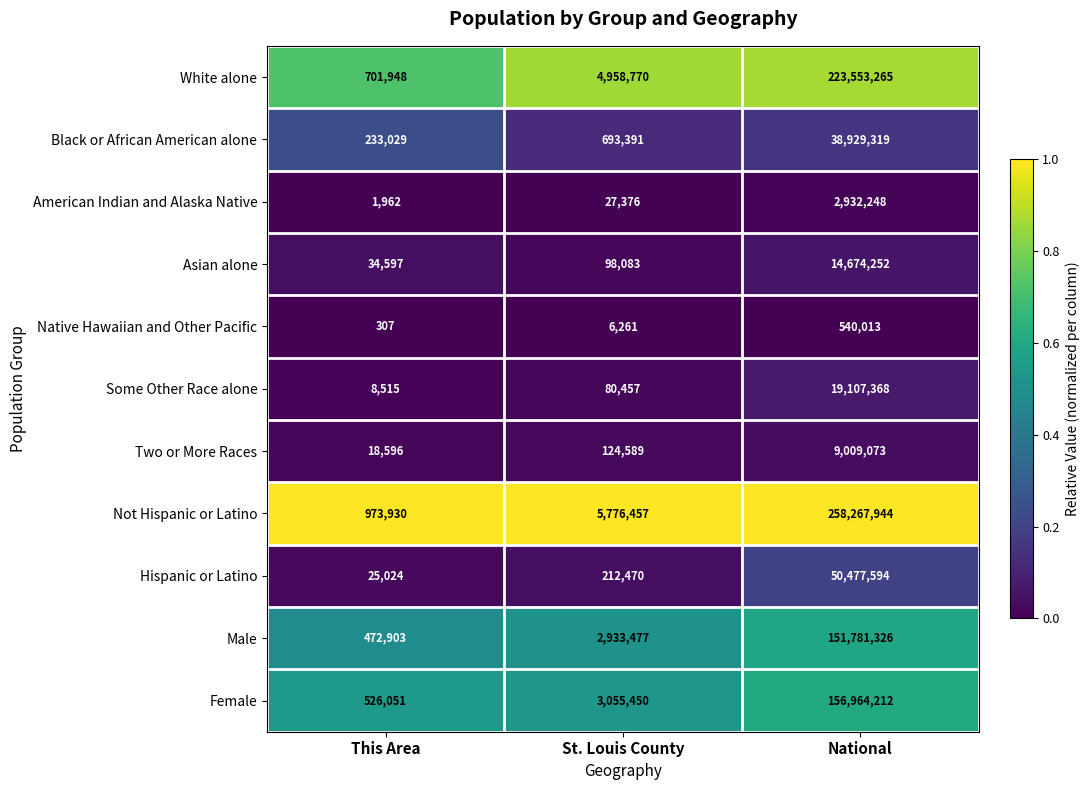

Count the number of categories in the chart.

3